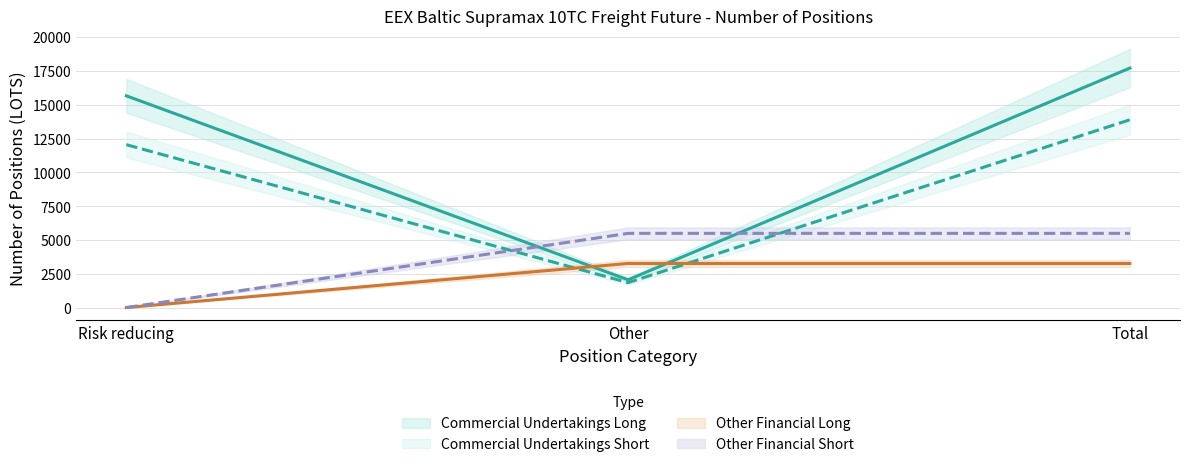

The Other Financial Short series shows 5485.0 at Total. True or false?

True